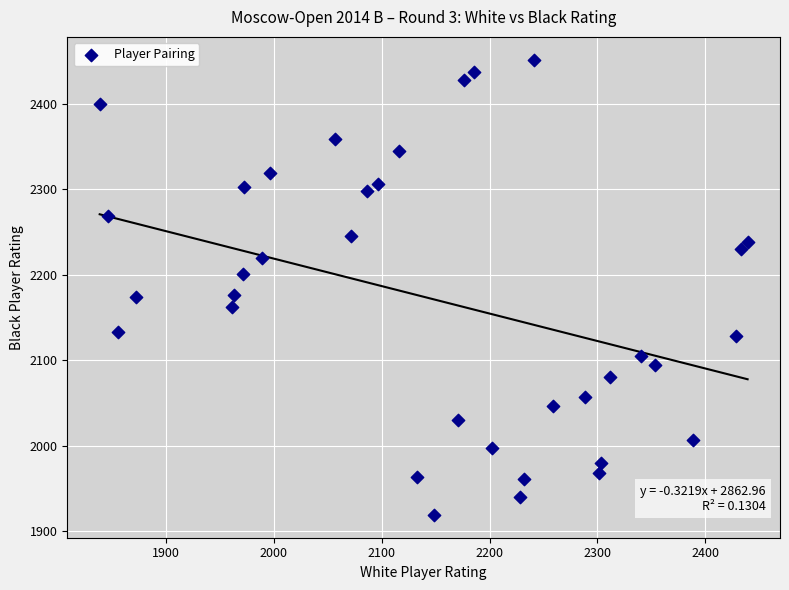

What is the range of X values (max minus min)?

600